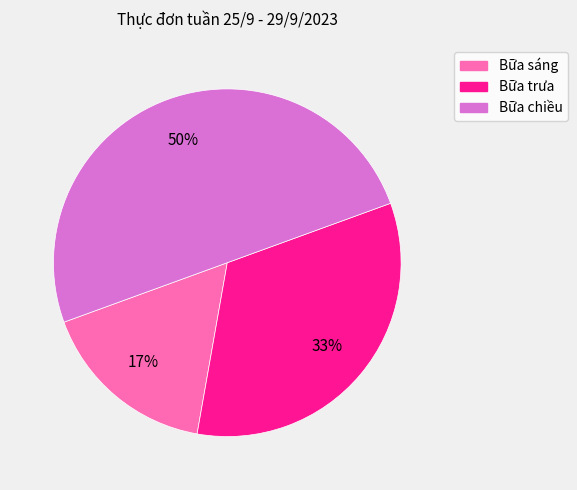

To the nearest percent, what is the difference between the largest and smallest slice percentages?

33%